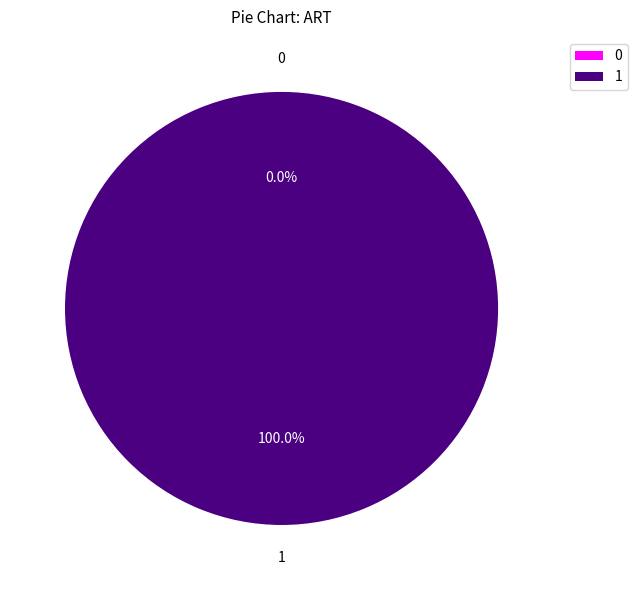

How many slices are in this pie chart?

2